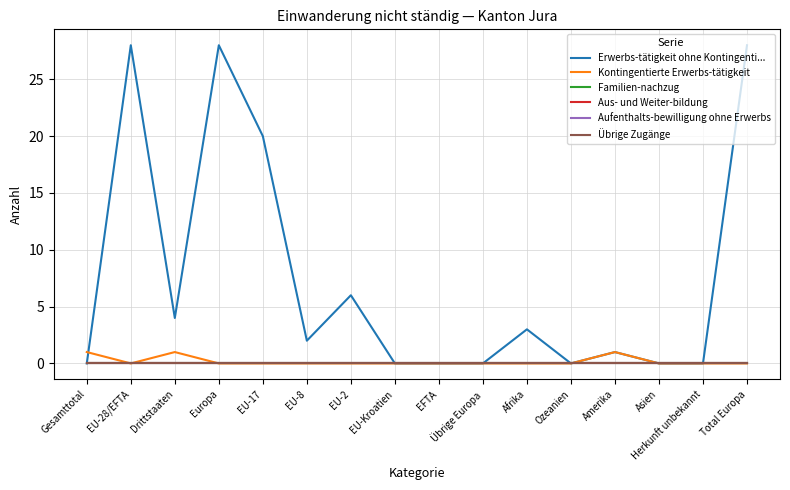

Is this an area chart (filled region under the line)?

No